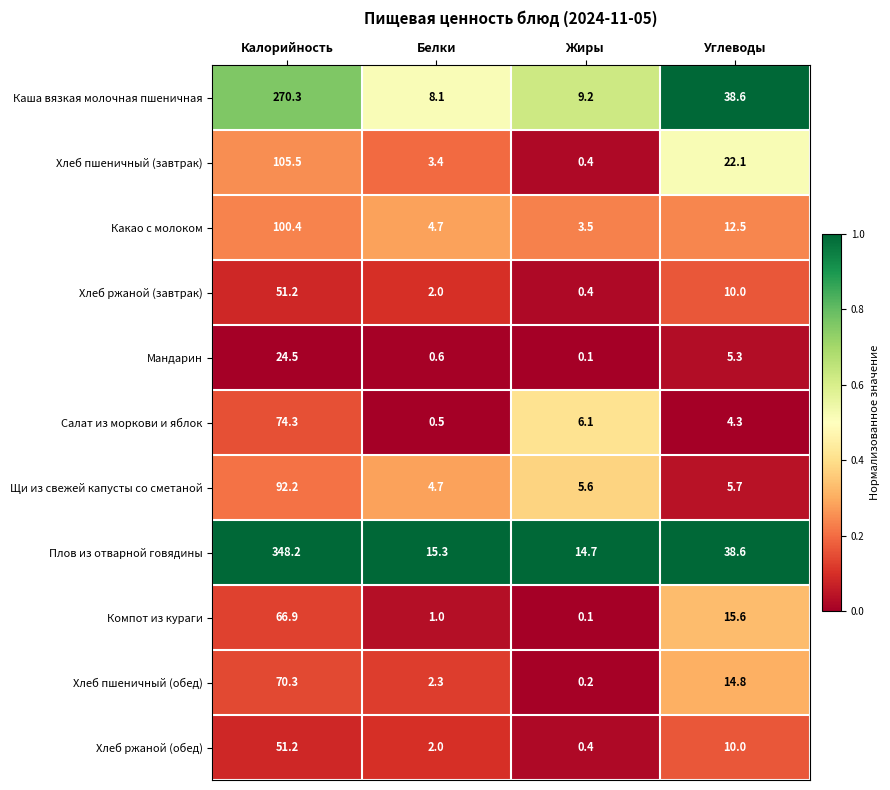

What is the approximate value of Мандарин at Белки?

0.6